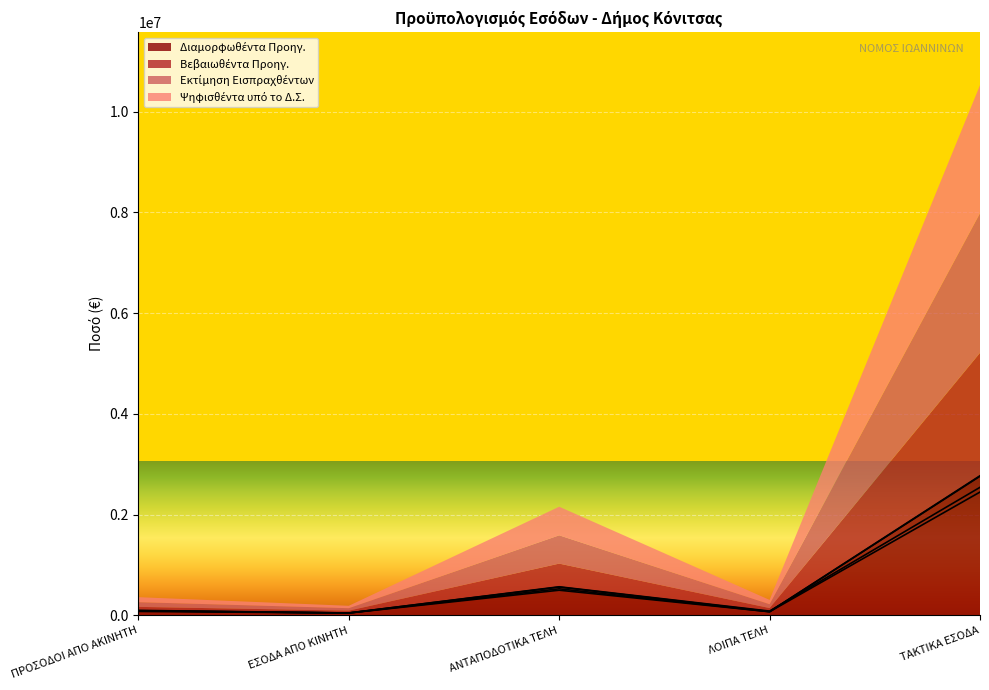

Reading left to right, extract all data points from this chart.

Διαμορφωθέντα Προηγ.: ΠΡΟΣΟΔΟΙ ΑΠΟ ΑΚΙΝΗΤΗ=90675.9	ΕΣΟΔΑ ΑΠΟ ΚΙΝΗΤΗ=47244.2	ΑΝΤΑΠΟΔΟΤΙΚΑ ΤΕΛΗ=500155.0	ΛΟΙΠΑ ΤΕΛΗ=72530.5	ΤΑΚΤΙΚΑ ΕΣΟΔΑ=2763078.5
Βεβαιωθέντα Προηγ.: ΠΡΟΣΟΔΟΙ ΑΠΟ ΑΚΙΝΗΤΗ=78497.6	ΕΣΟΔΑ ΑΠΟ ΚΙΝΗΤΗ=47244.2	ΑΝΤΑΠΟΔΟΤΙΚΑ ΤΕΛΗ=527976.8	ΛΟΙΠΑ ΤΕΛΗ=72811.0	ΤΑΚΤΙΚΑ ΕΣΟΔΑ=2448932.8
Εκτίμηση Εισπραχθέντων: ΠΡΟΣΟΔΟΙ ΑΠΟ ΑΚΙΝΗΤΗ=93285.9	ΕΣΟΔΑ ΑΠΟ ΚΙΝΗΤΗ=48000.0	ΑΝΤΑΠΟΔΟΤΙΚΑ ΤΕΛΗ=561655.0	ΛΟΙΠΑ ΤΕΛΗ=76530.5	ΤΑΚΤΙΚΑ ΕΣΟΔΑ=2772527.8
Ψηφισθέντα υπό το Δ.Σ.: ΠΡΟΣΟΔΟΙ ΑΠΟ ΑΚΙΝΗΤΗ=99400.0	ΕΣΟΔΑ ΑΠΟ ΚΙΝΗΤΗ=48000.0	ΑΝΤΑΠΟΔΟΤΙΚΑ ΤΕΛΗ=568000.0	ΛΟΙΠΑ ΤΕΛΗ=85290.0	ΤΑΚΤΙΚΑ ΕΣΟΔΑ=2542996.9